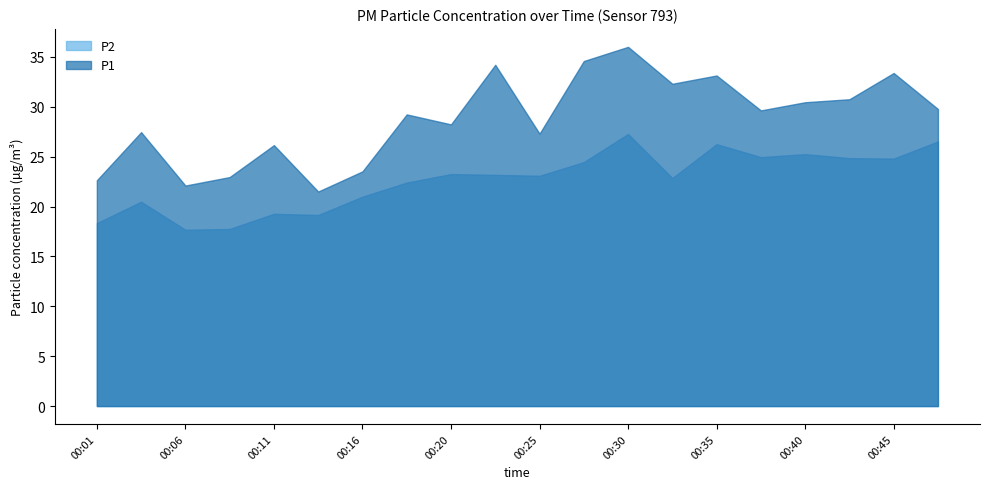

At which category is the sum across all series the highest?

00:30